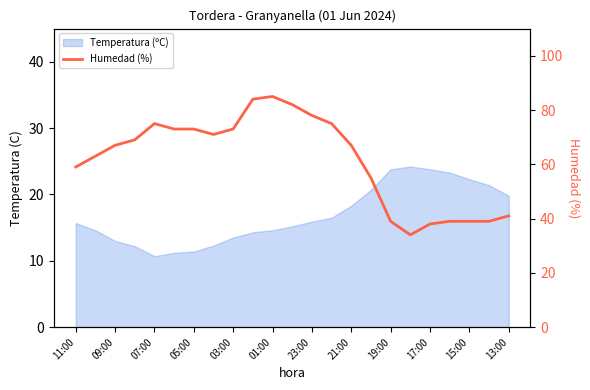

Does the chart have visible grid lines?

No